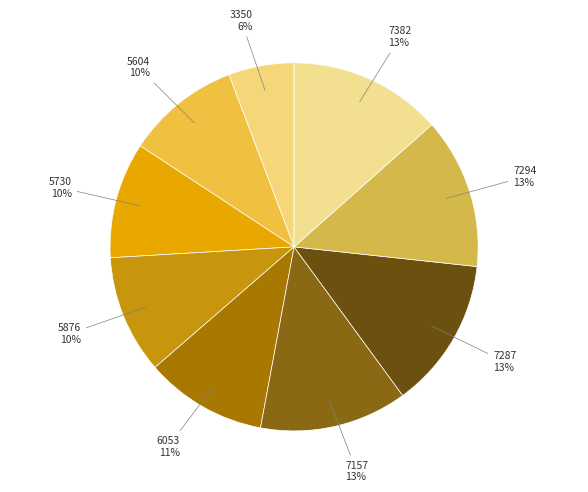

How many segments does this pie chart have?

9